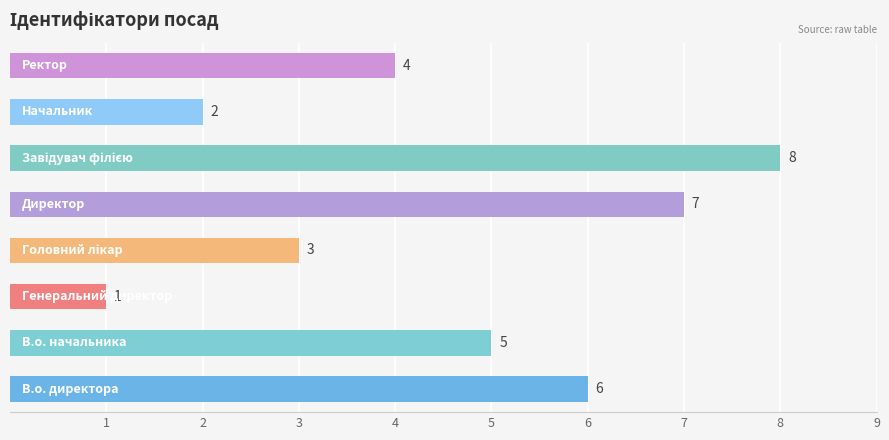

Reading top to bottom, what are all the values shown in this chart?

4	2	8	7	3	1	5	6